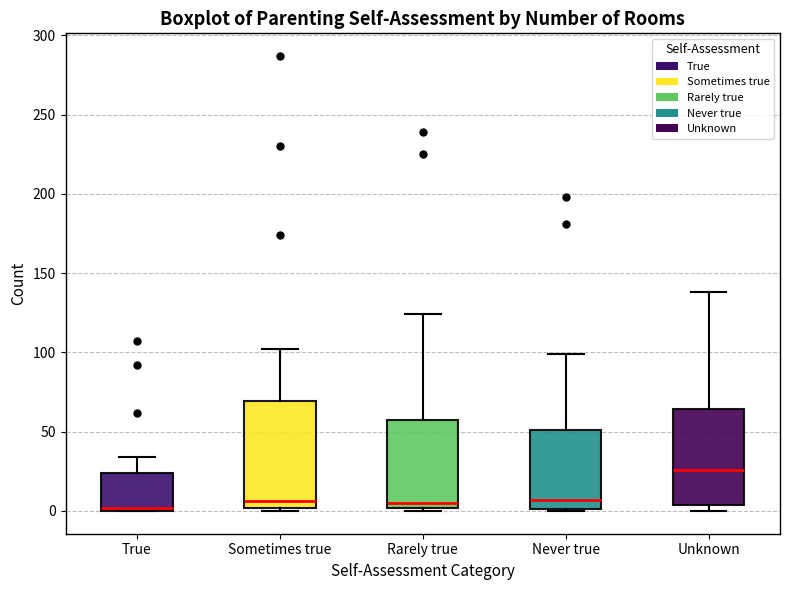

Comparing the boxes themselves (not the whiskers), which one is the tallest?

Sometimes true